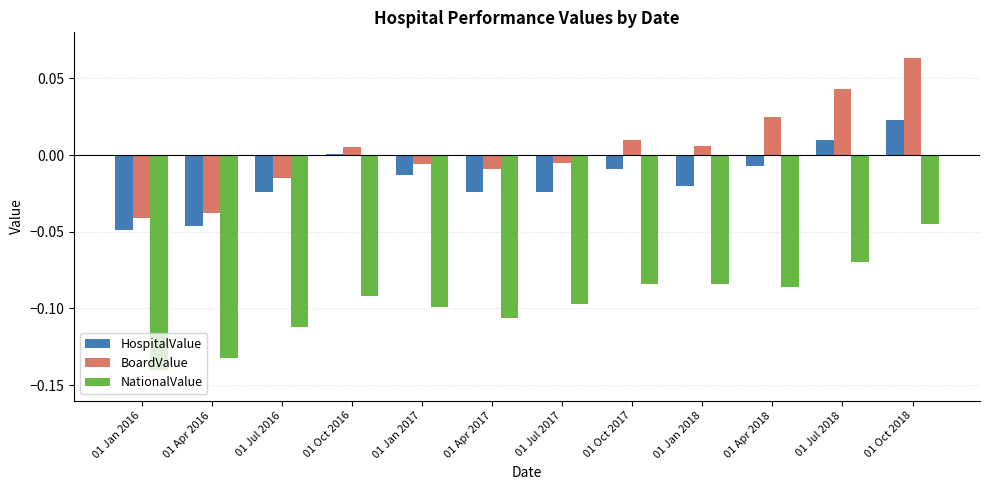

Which series has the largest total across all categories?

BoardValue